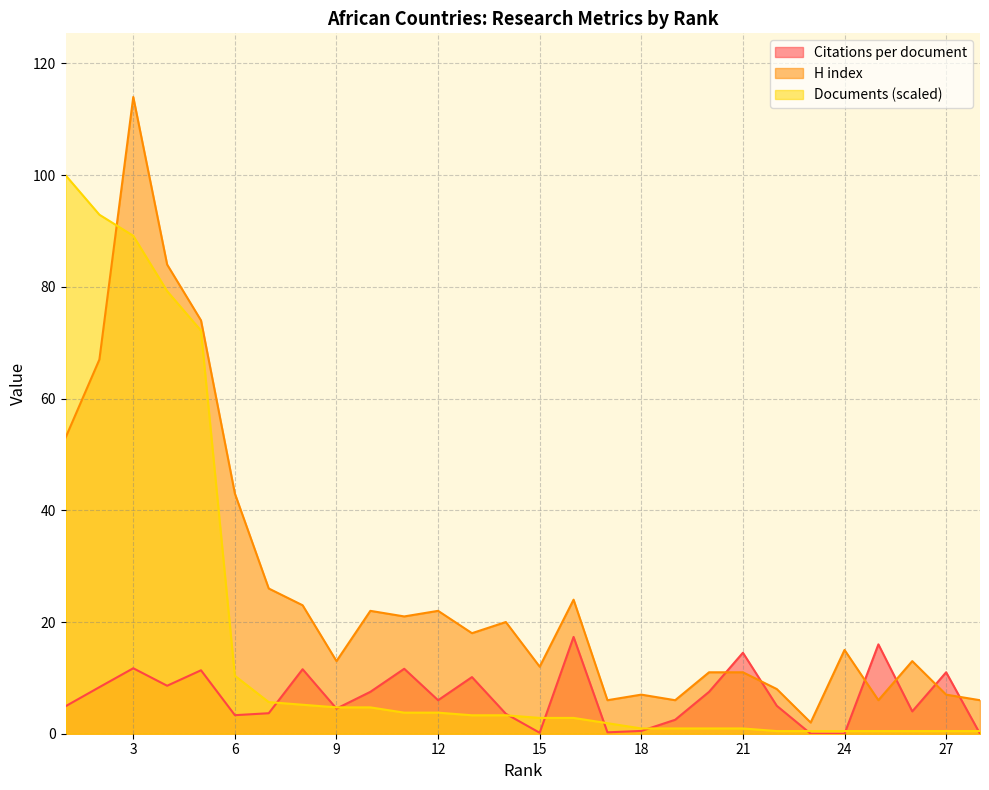

What is the total value across all series at 24?

15.5